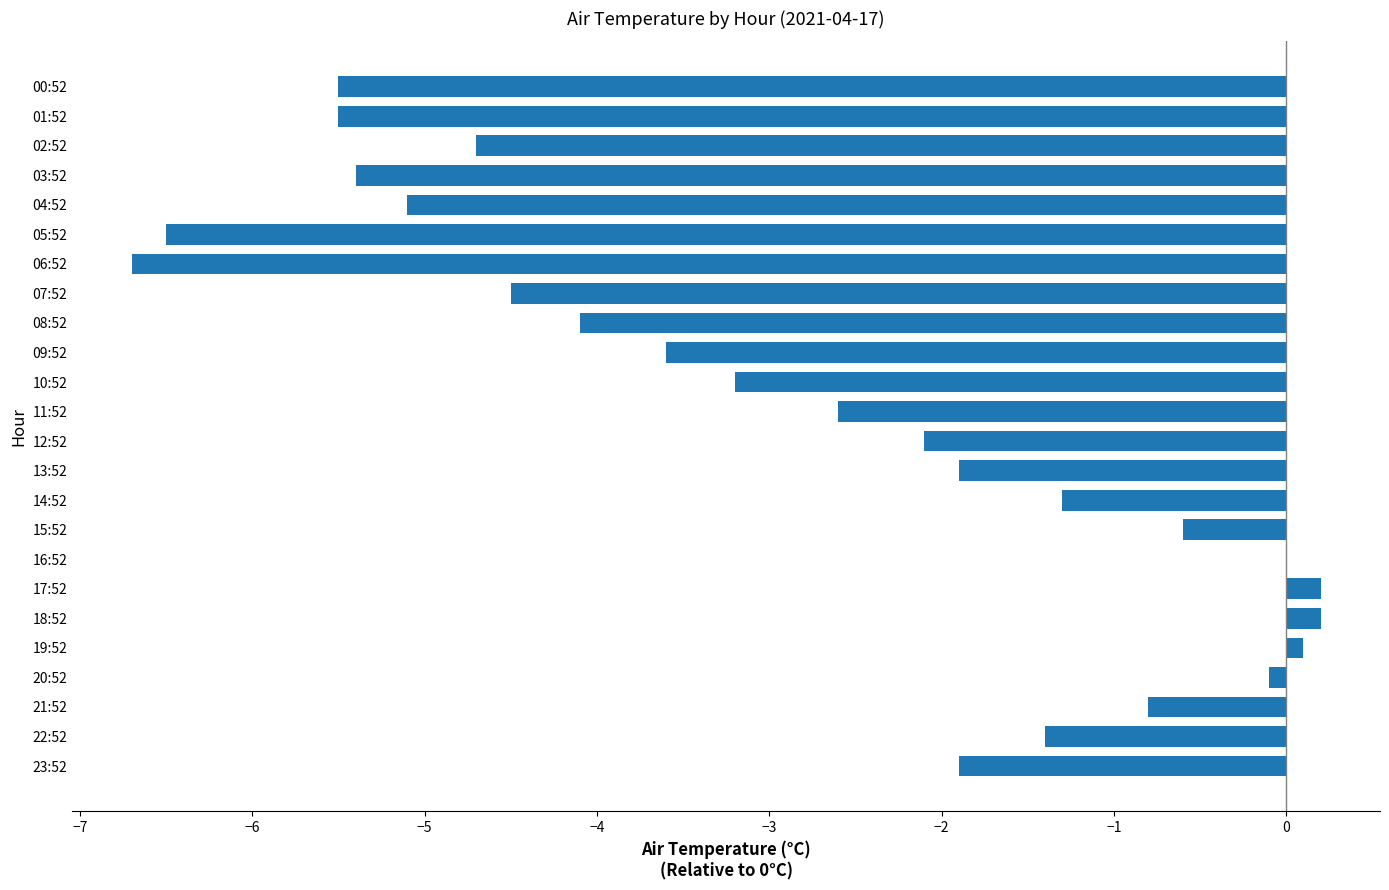

What is the sum of the values at 07:52 and 18:52?

-4.3